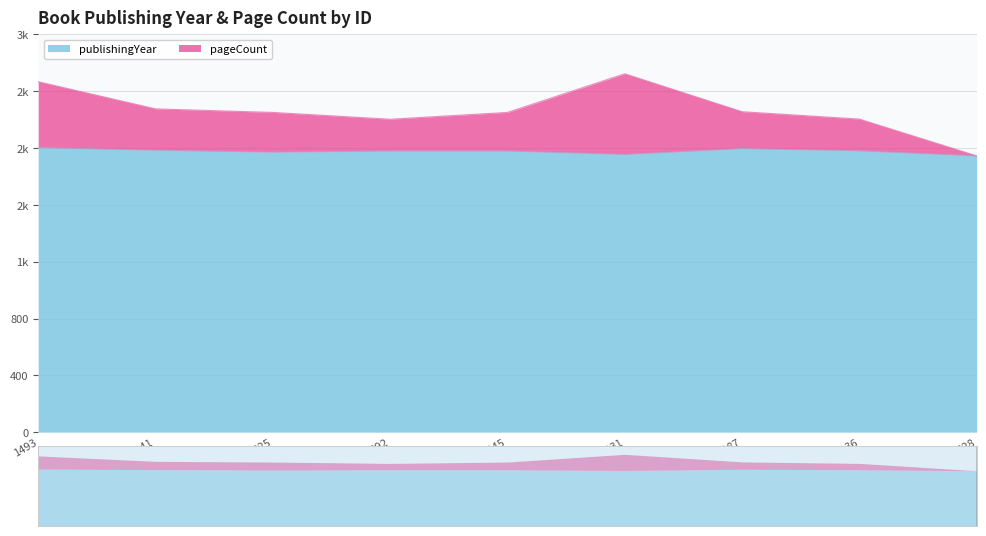

How many data points in publishingYear are less than 1979?

3